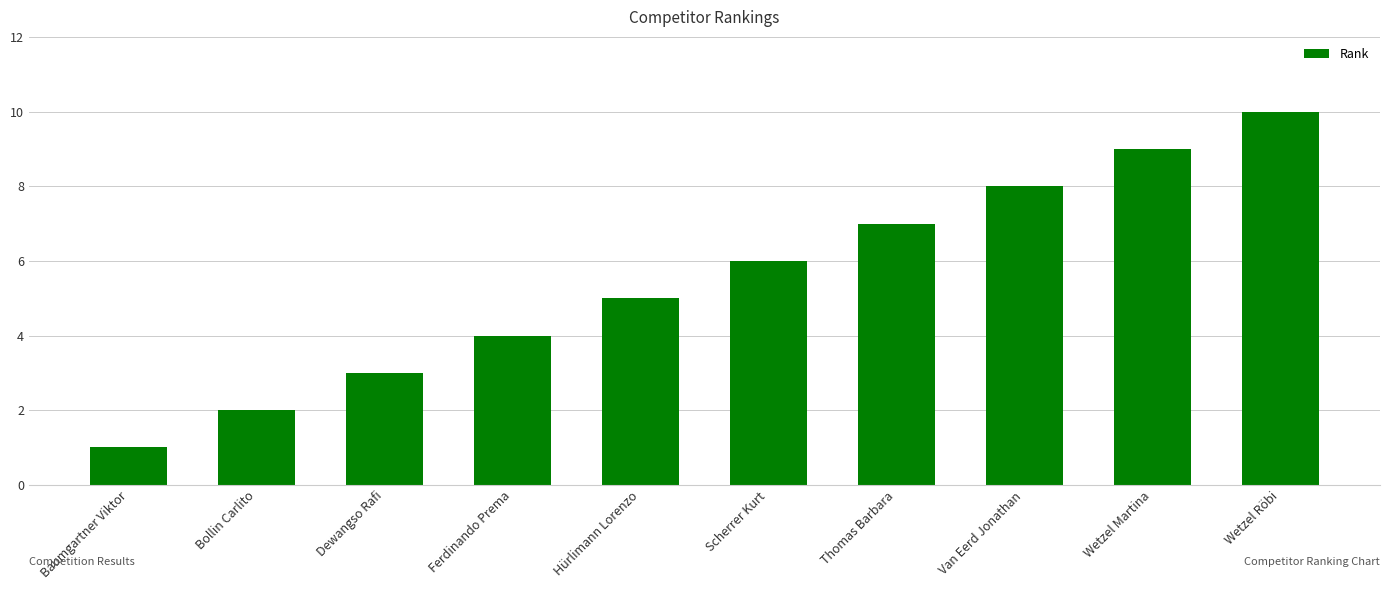

How many data points does each series have?

10